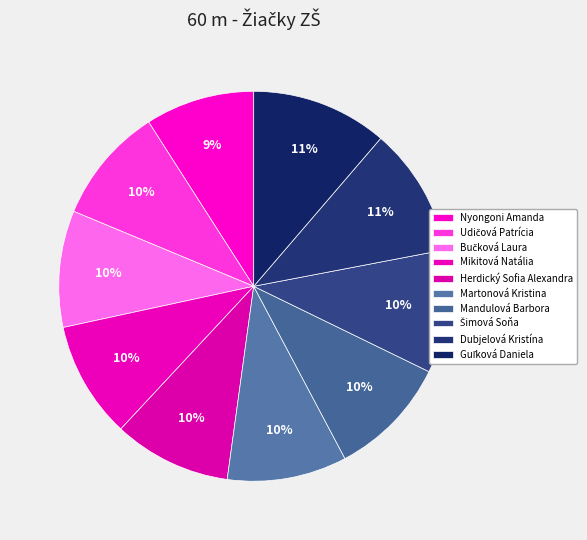

What is the ratio of the value at Mikitová Natália to the value at Herdický Sofia Alexandra?

1.0